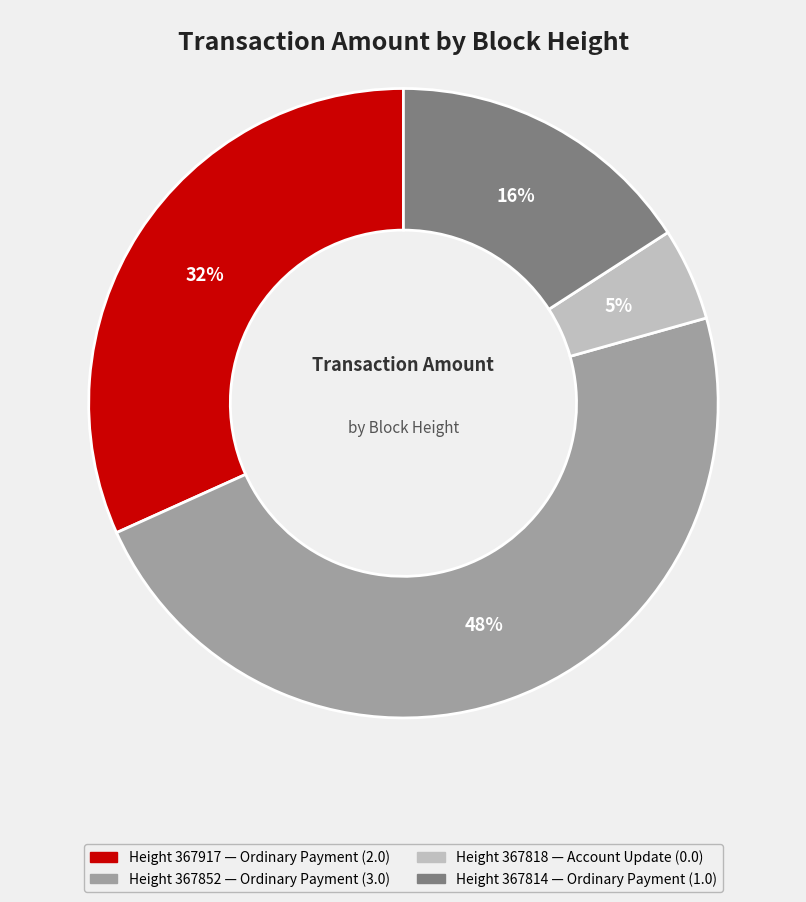

Is there any slice that represents more than half of the pie?

No